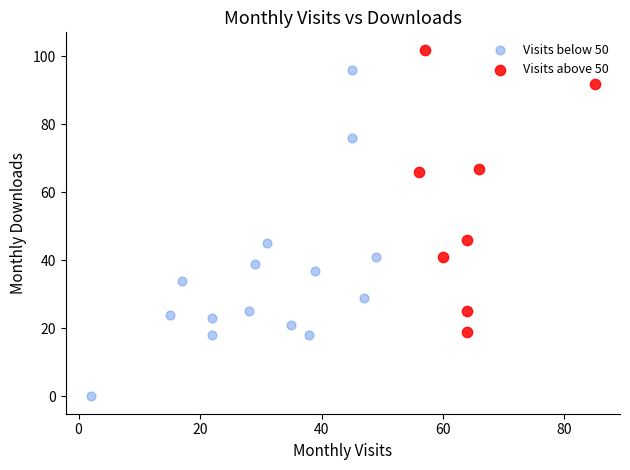

Which series reaches the minimum Y coordinate?

Visits below 50